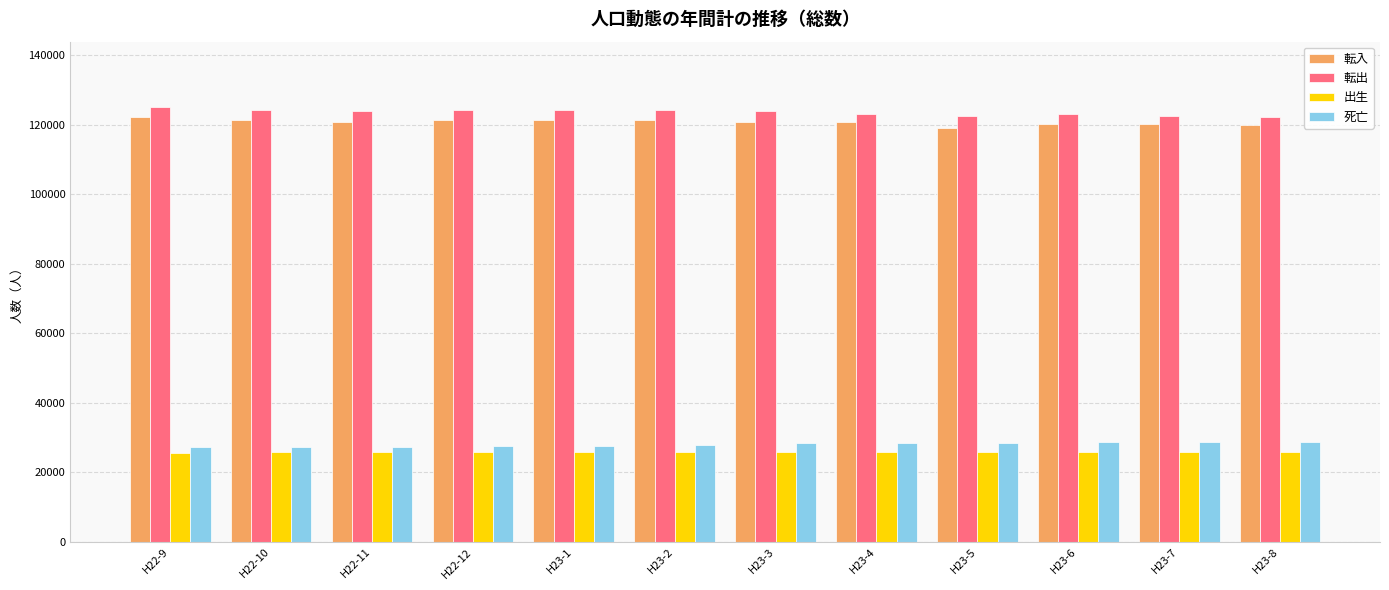

What is the greatest value displayed?

125145